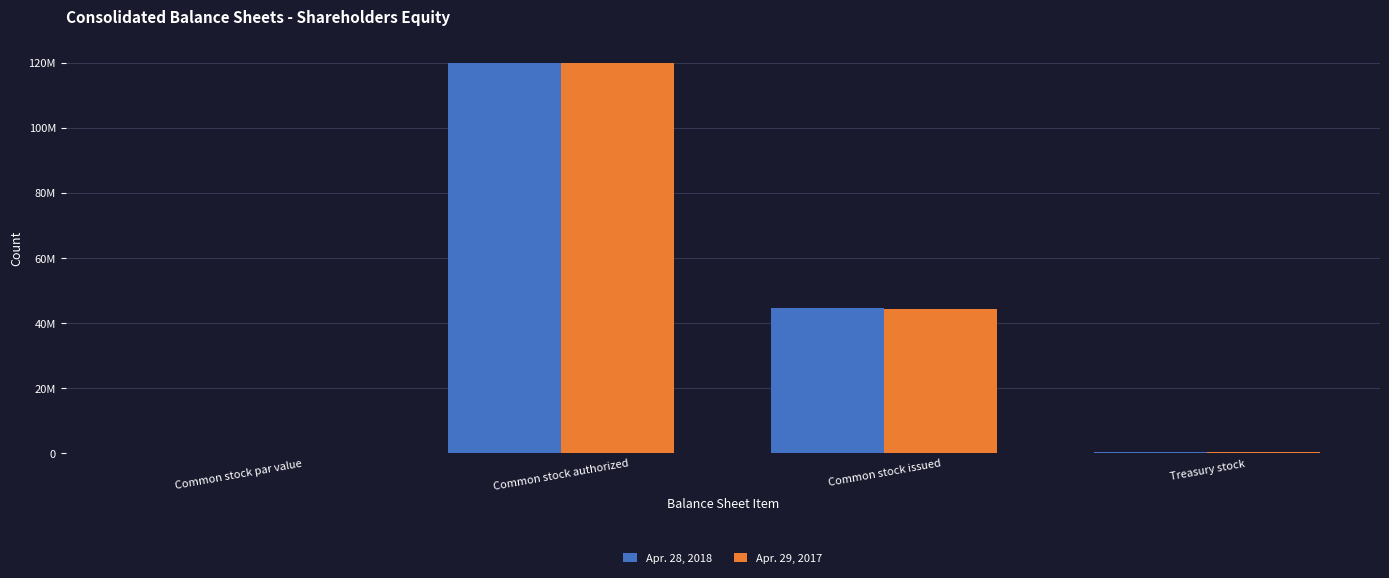

Which series changed the most between Common stock par value and Treasury stock?

Apr. 28, 2018